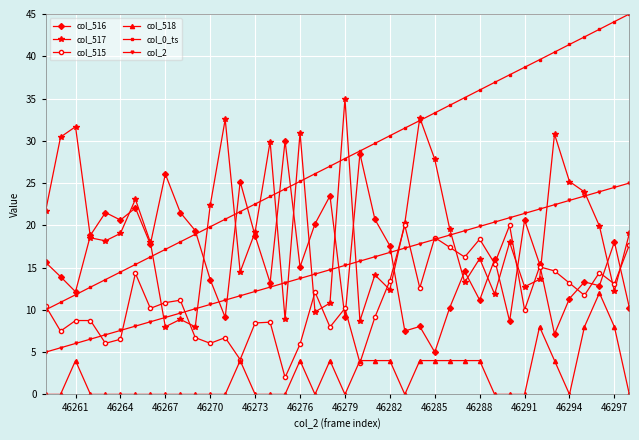

What is the sum of all col_2 values?

600.0